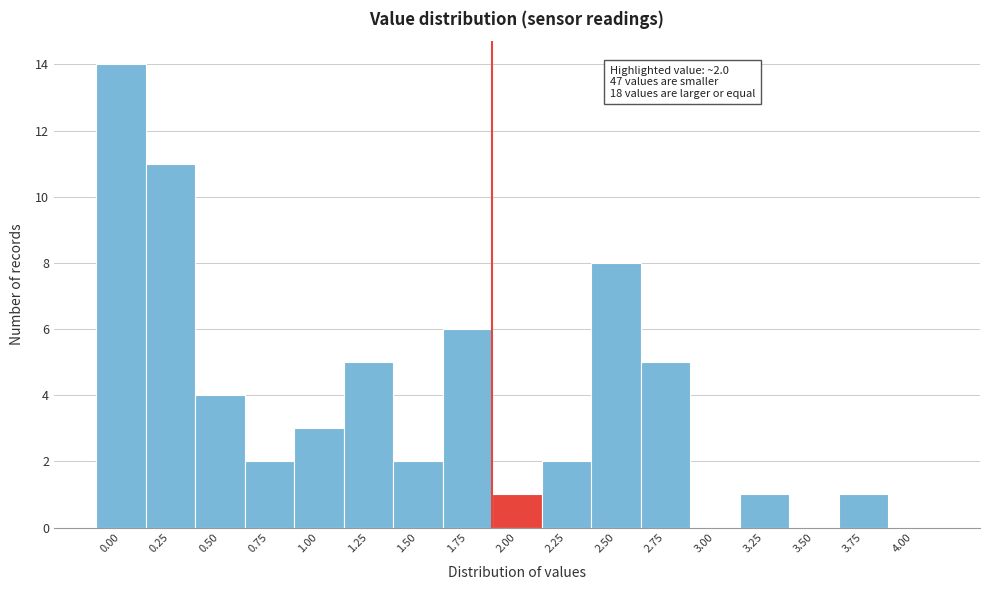

Reading left to right, list all the values displayed in this chart.

0.00=14	0.25=11	0.50=4	0.75=2	1.00=3	1.25=5	1.50=2	1.75=6	2.00=1	2.25=2	2.50=8	2.75=5	3.00=0	3.25=1	3.50=0	3.75=1	4.00=0